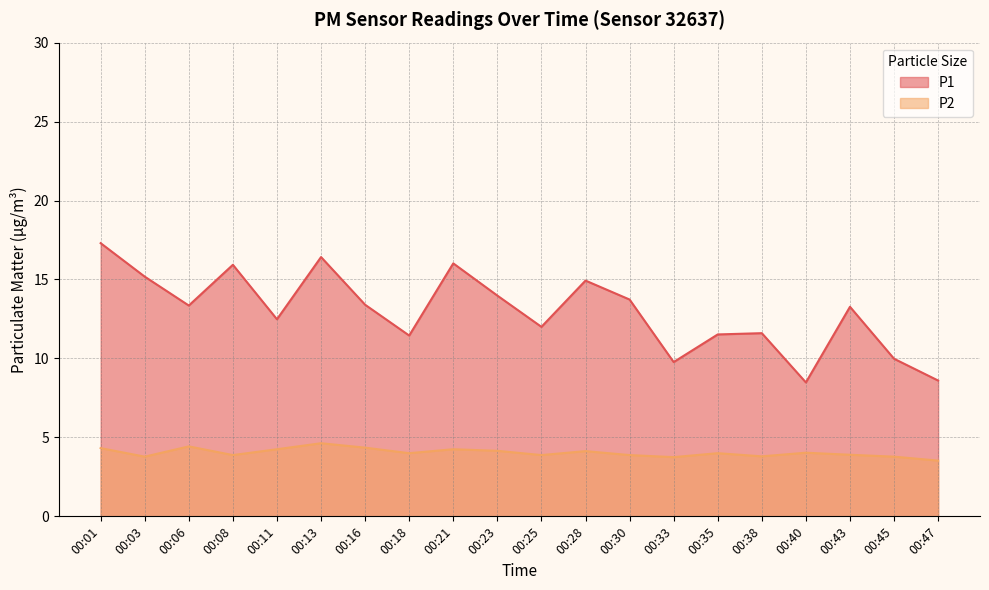

In P1, how many points are higher than both neighbors (excluding endpoints)?

6